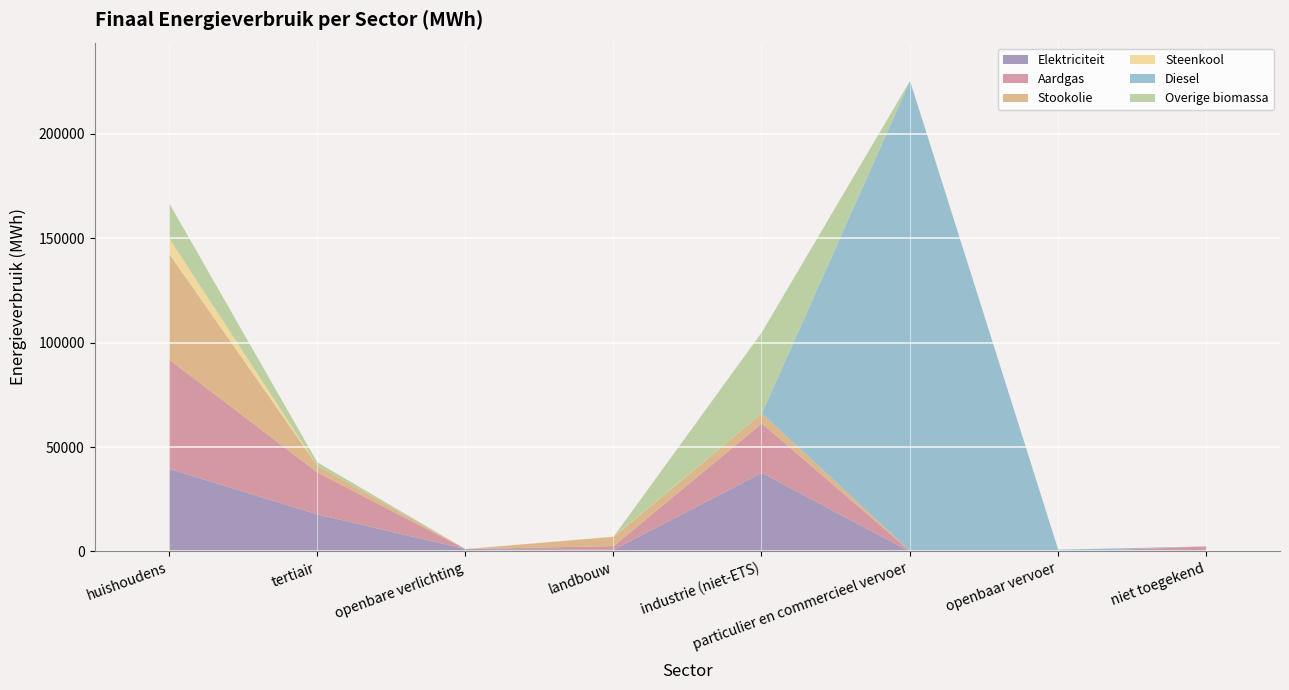

At which category is the sum across all series the highest?

particulier en commercieel vervoer